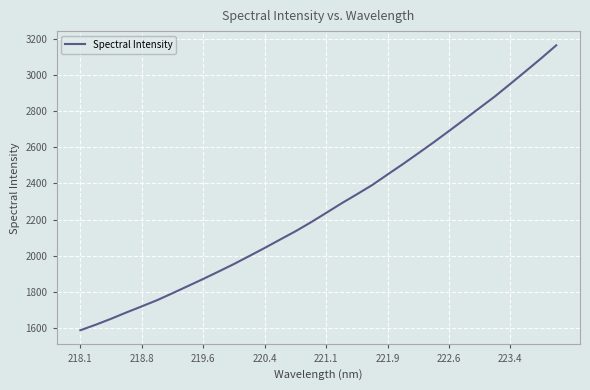

What is the maximum value shown in the chart?

3163.0